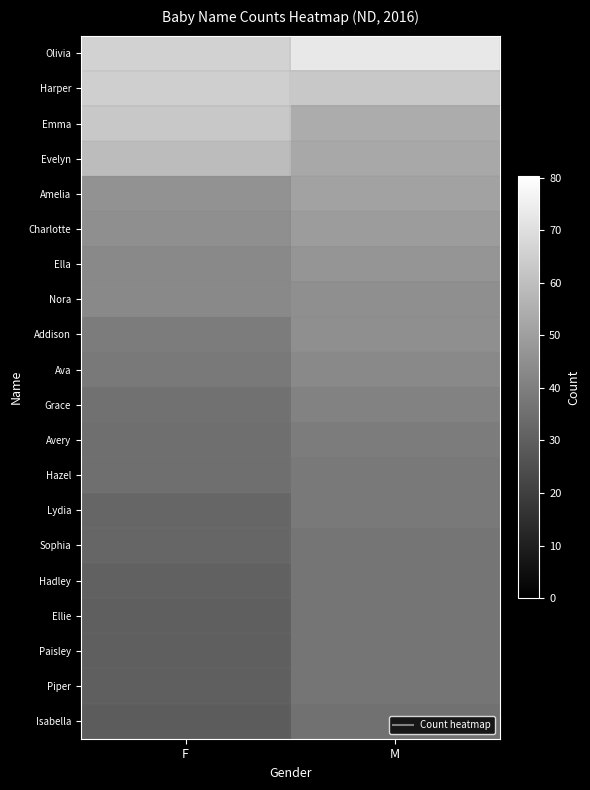

Between M and F, which is larger?

M